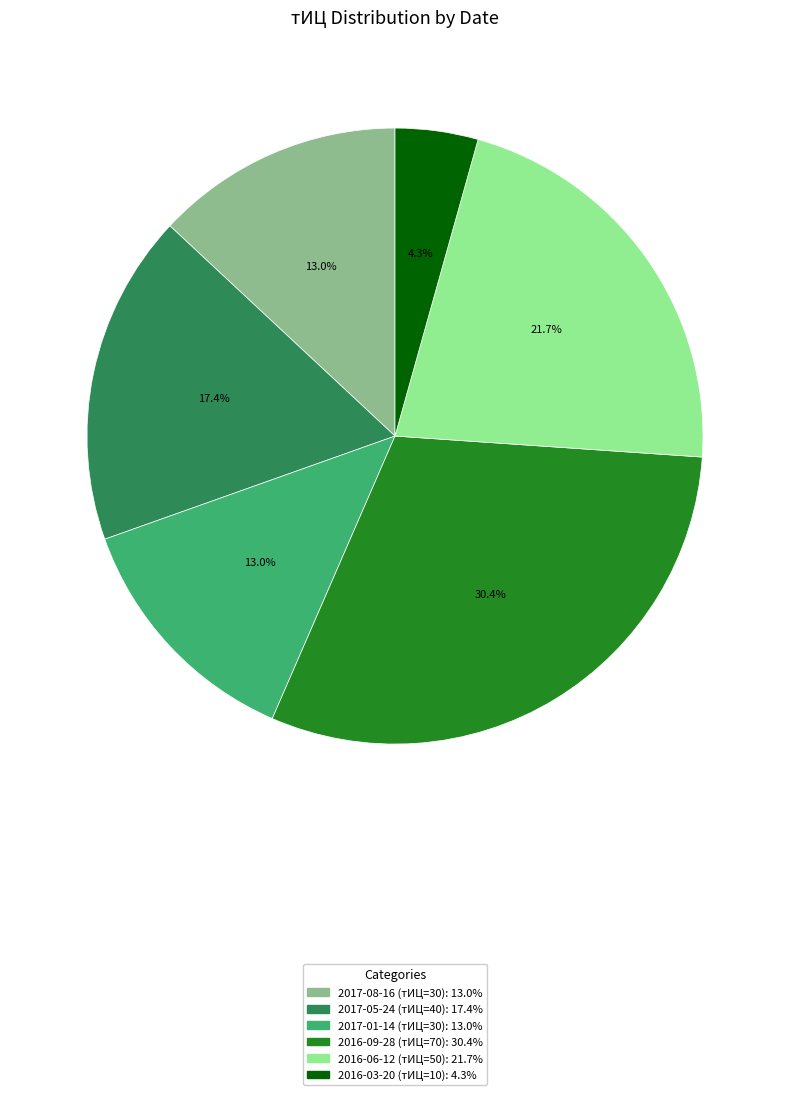

What is the smallest slice in the pie chart?

2016-03-20 (тИЦ=10)